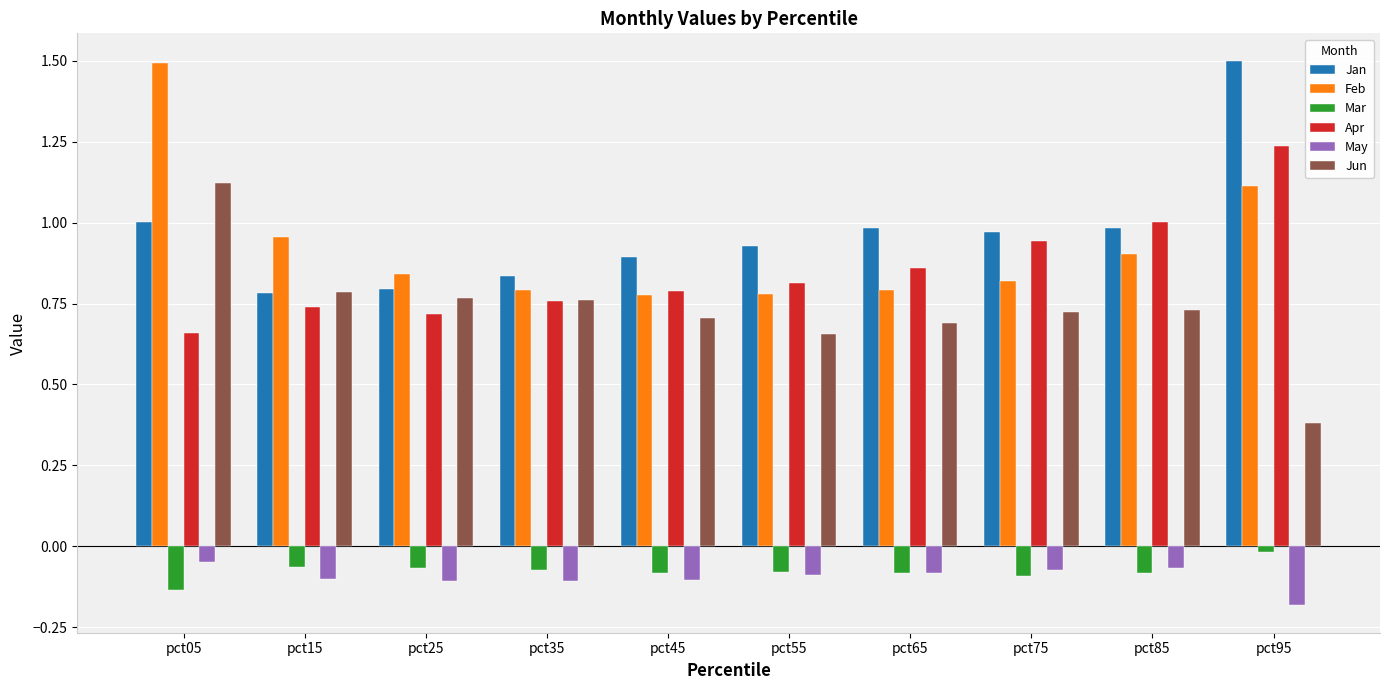

How many groups of bars are there?

10